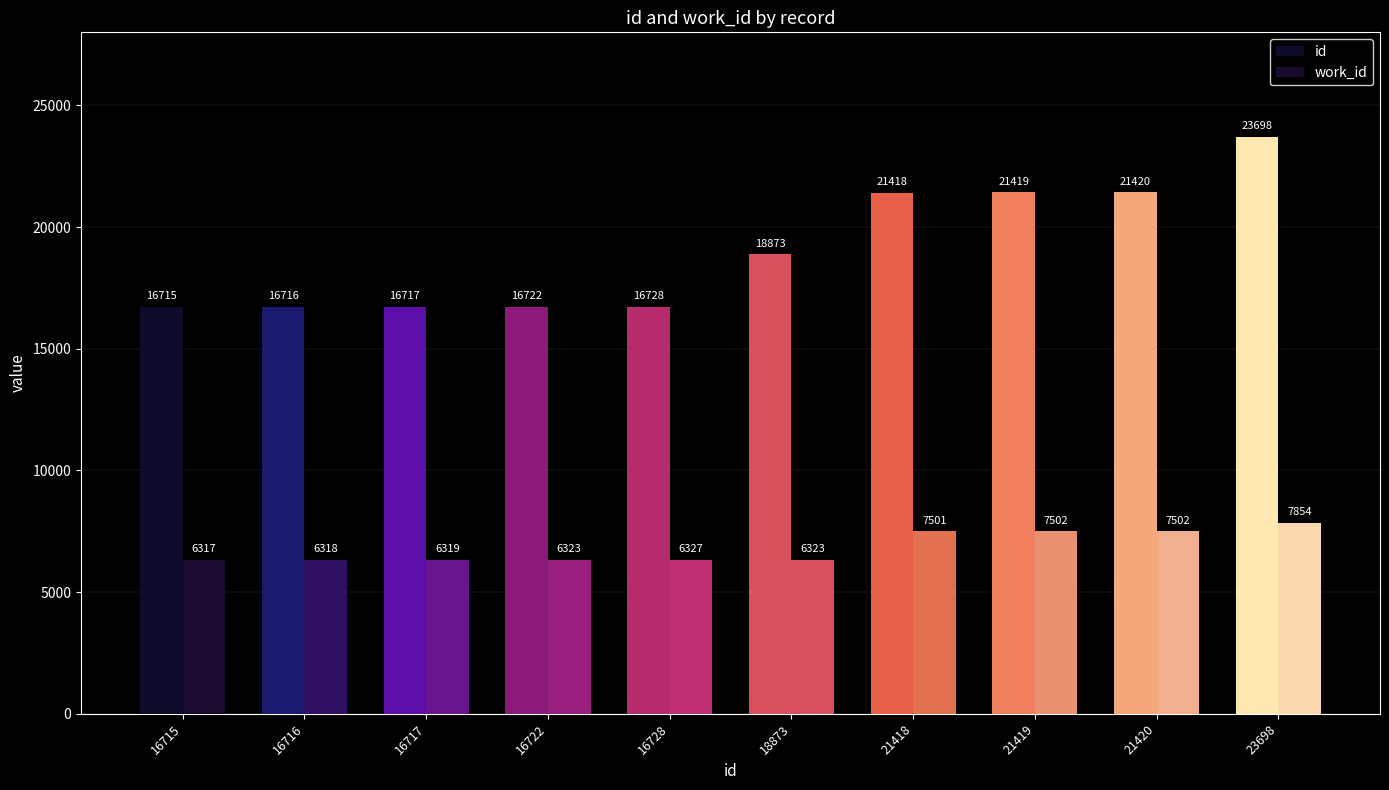

What is the value of the id bar at the 2nd from the left?

16716